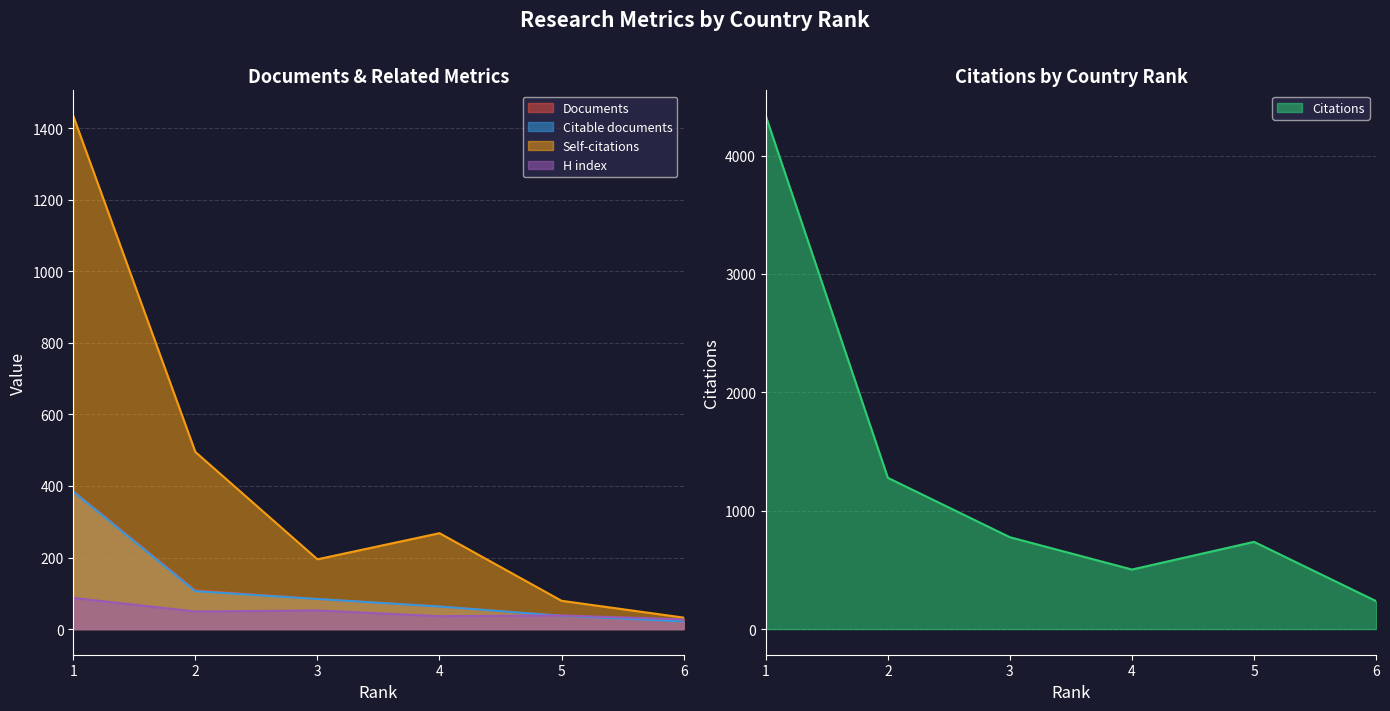

What is the value of the Citable documents point at the 1st from the left?

384